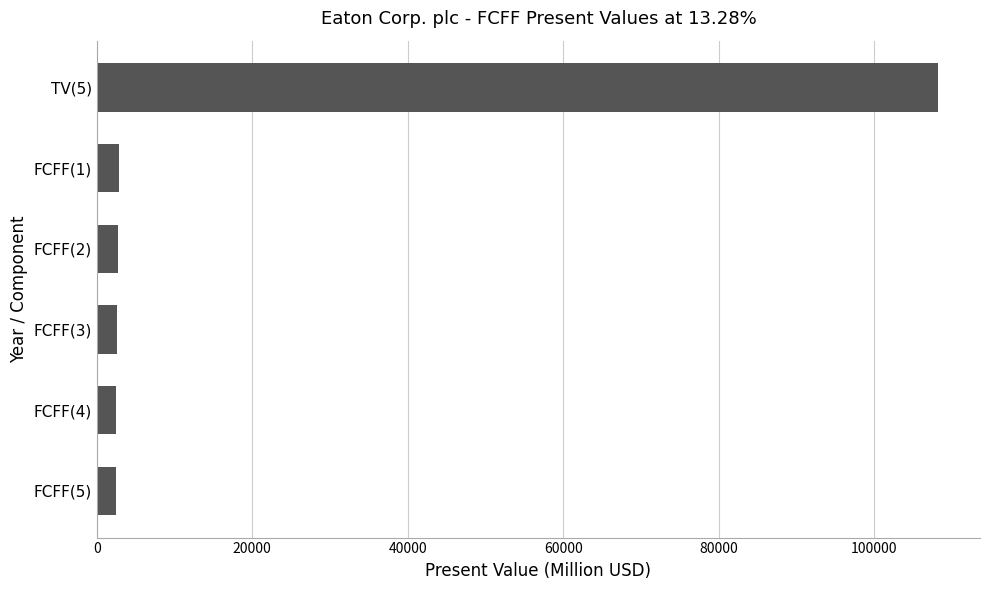

How many categories are shown in the chart?

6